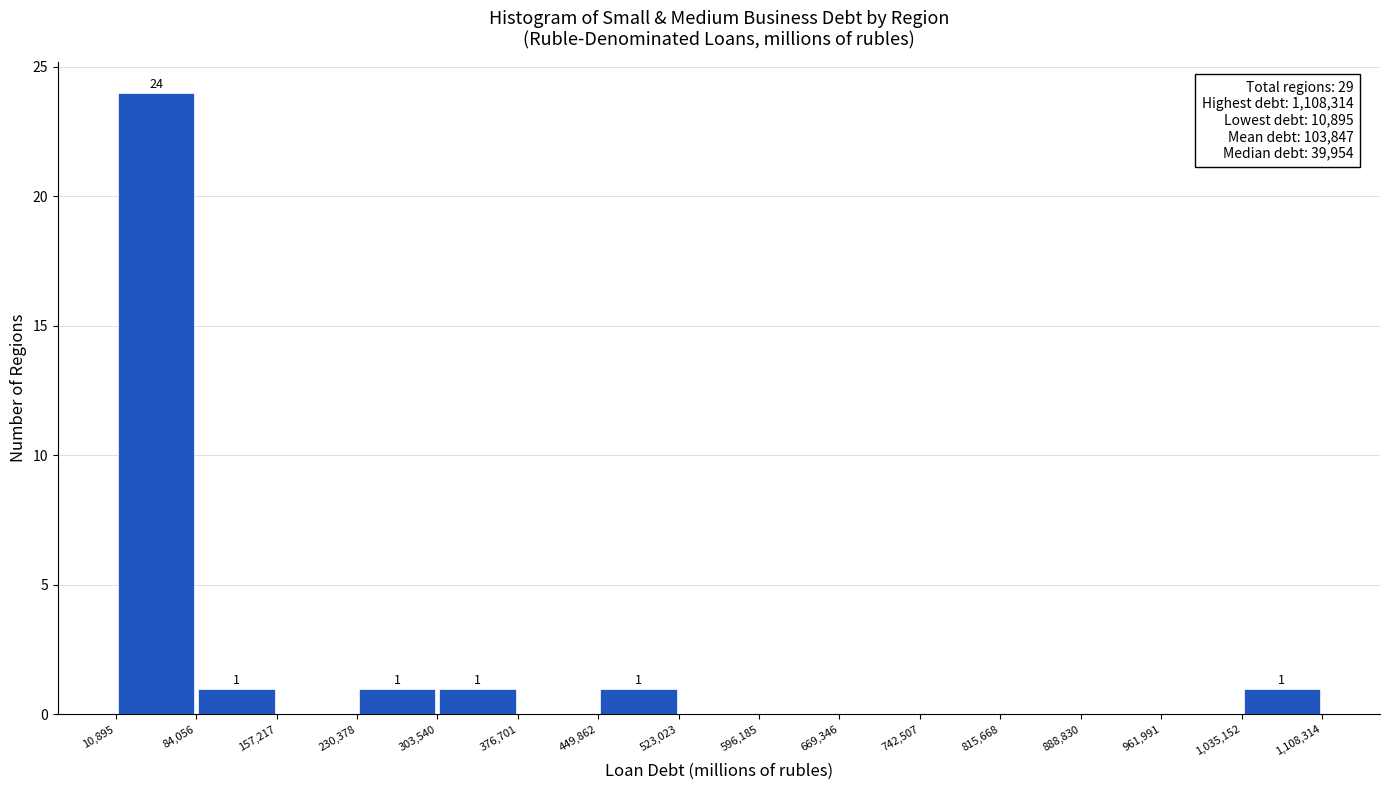

Over which range of the x-axis is the bar tallest?

10,895 to 84,056